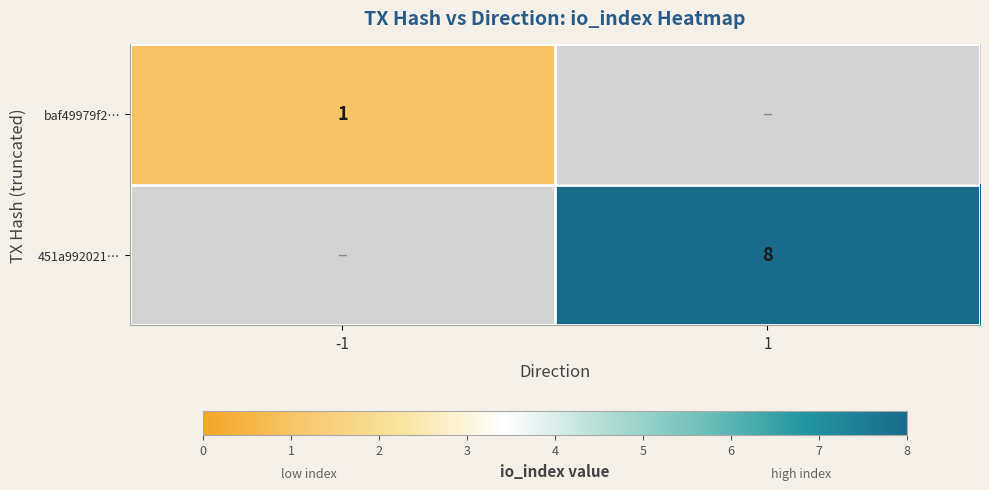

The 451a992021… series shows 11 at 1. True or false?

False